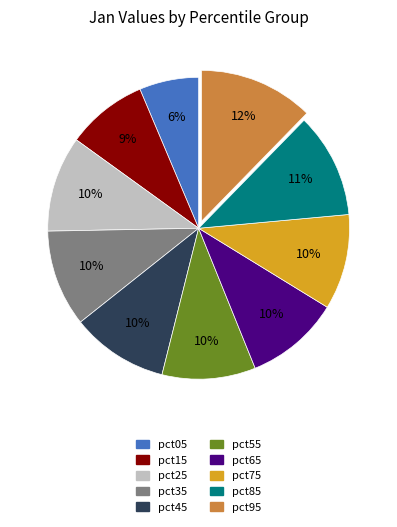

Does pct15 represent more than half of the total?

No